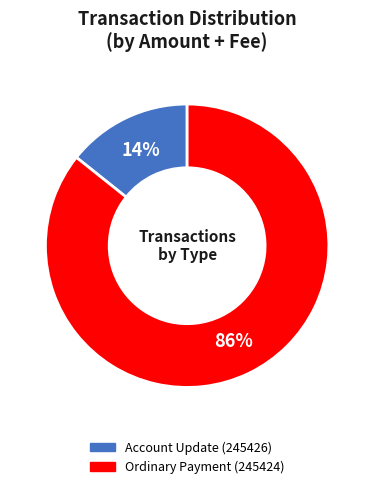

To the nearest percent, what percentage of the pie is Ordinary Payment (245424)?

86%